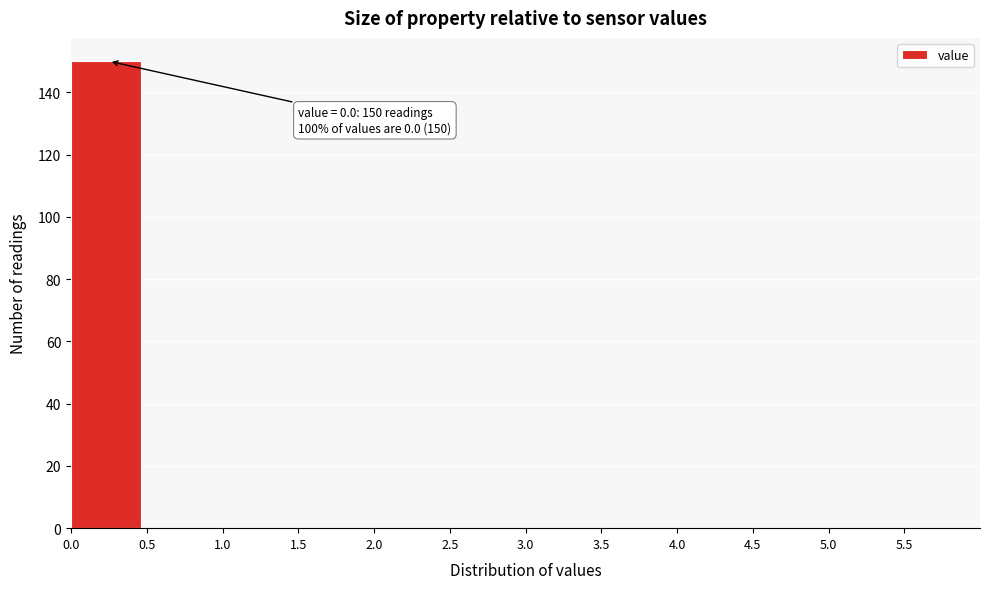

Which range on the x-axis has the tallest bar?

0.0 to 0.5